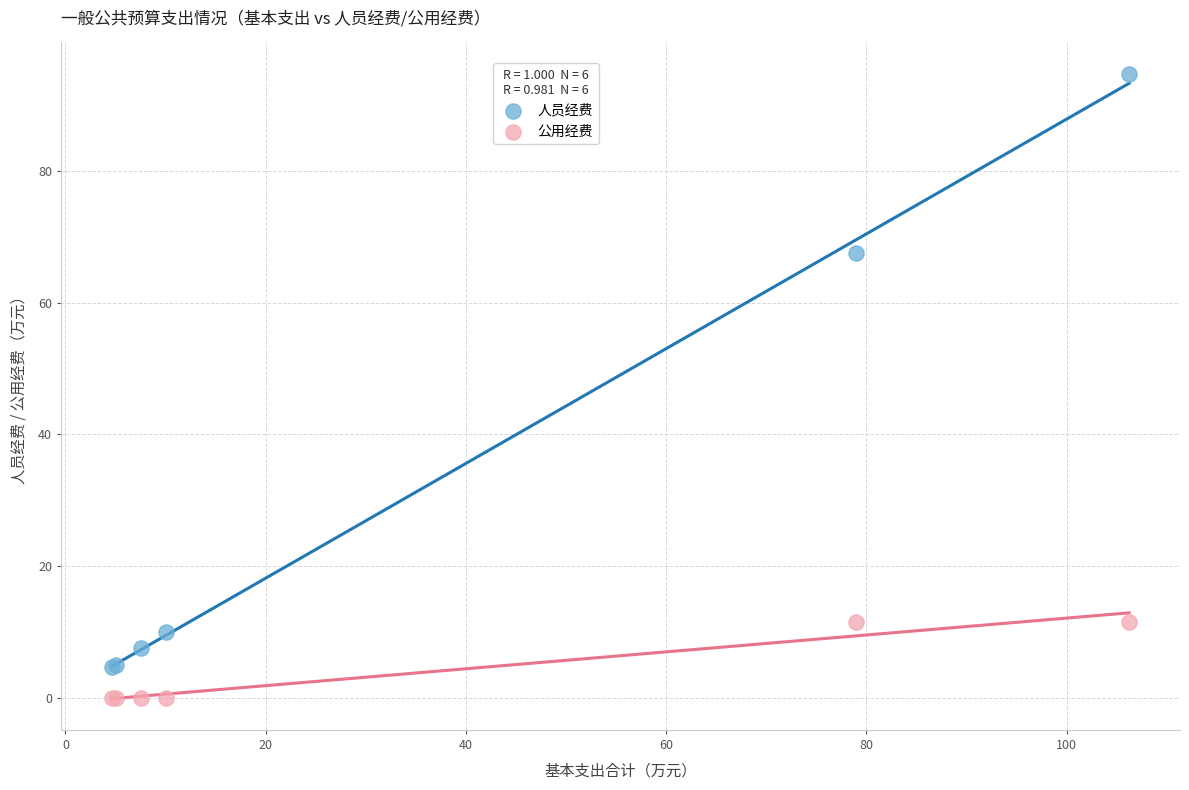

Which series has the largest Y range (max minus min)?

人员经费